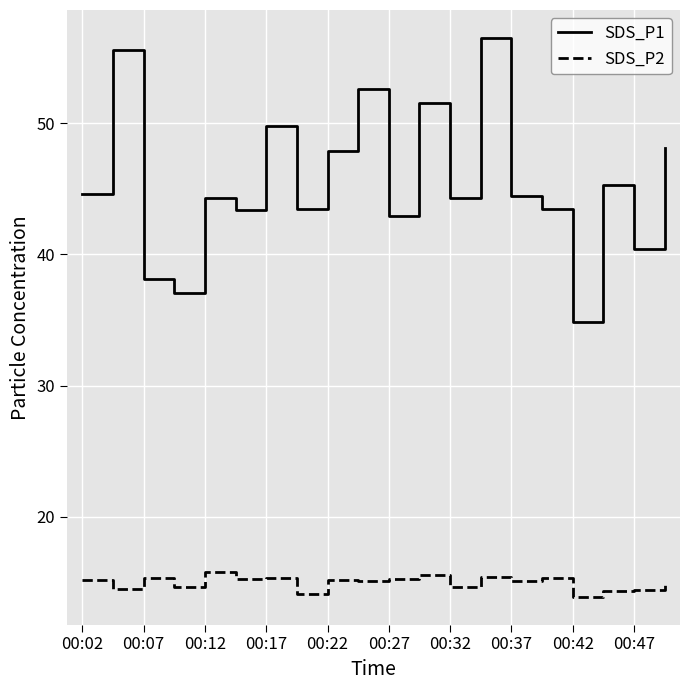

Rank the series by their maximum value, from lowest to highest.

SDS_P2, SDS_P1